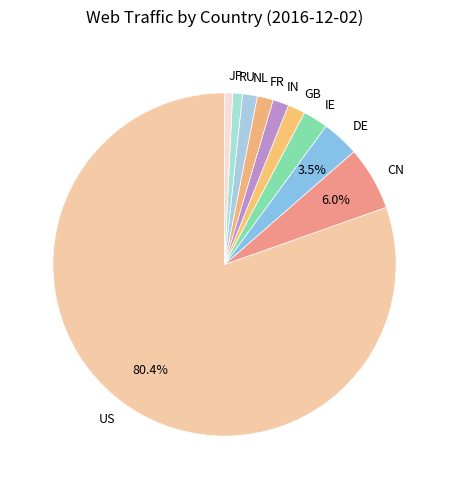

Which slice is the largest?

US